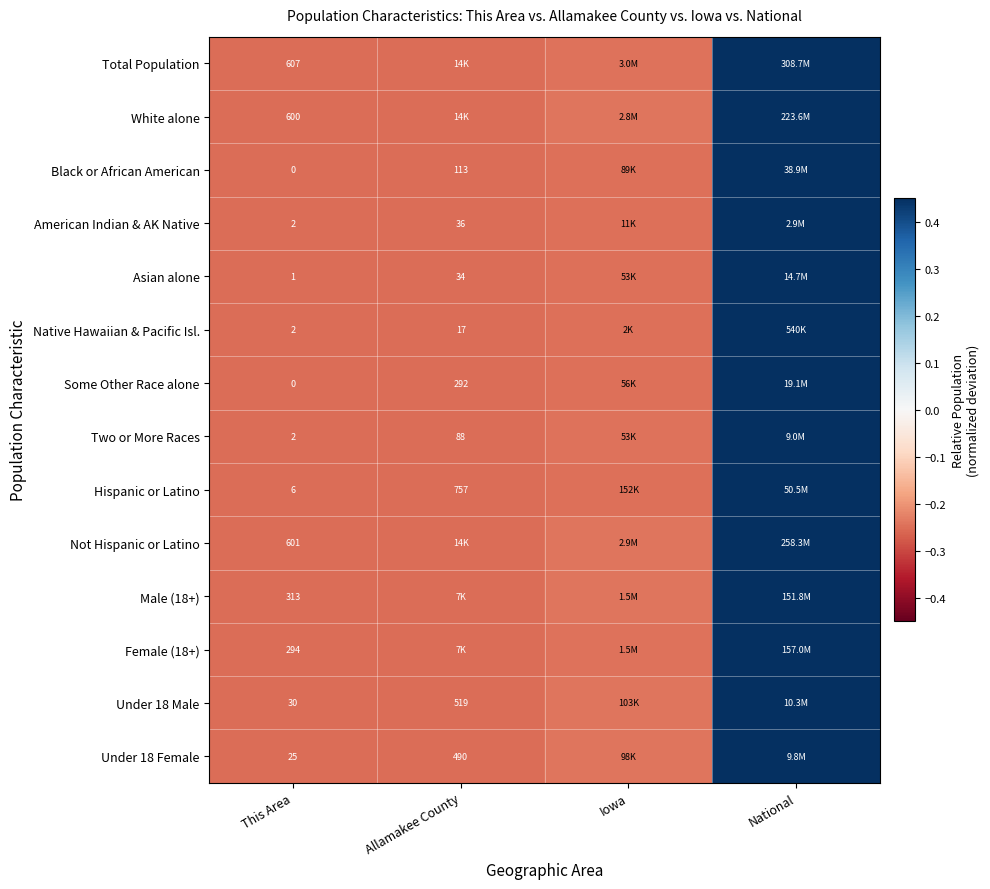

How many negative values does the Under 18 Female series have?

3